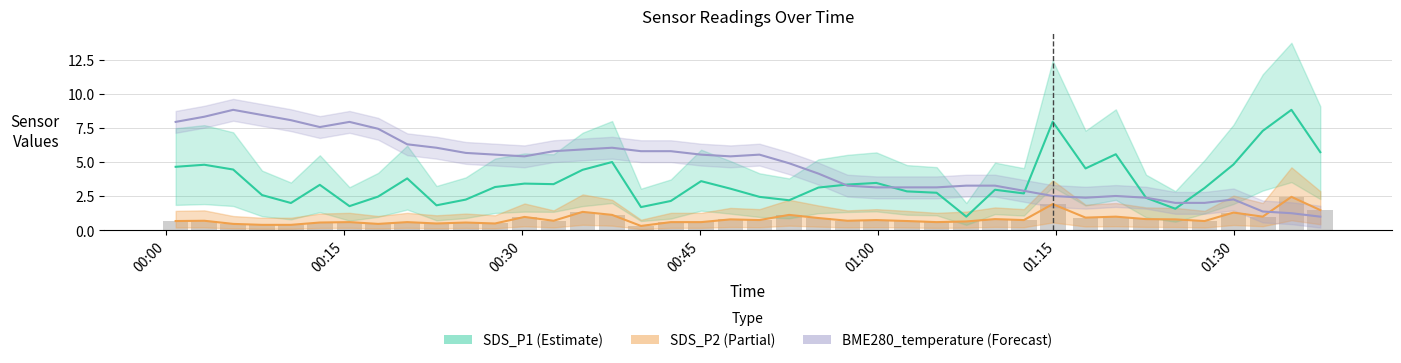

Is the value of SDS_P1 at 26 greater than the value of BME280_temperature at 29?

No